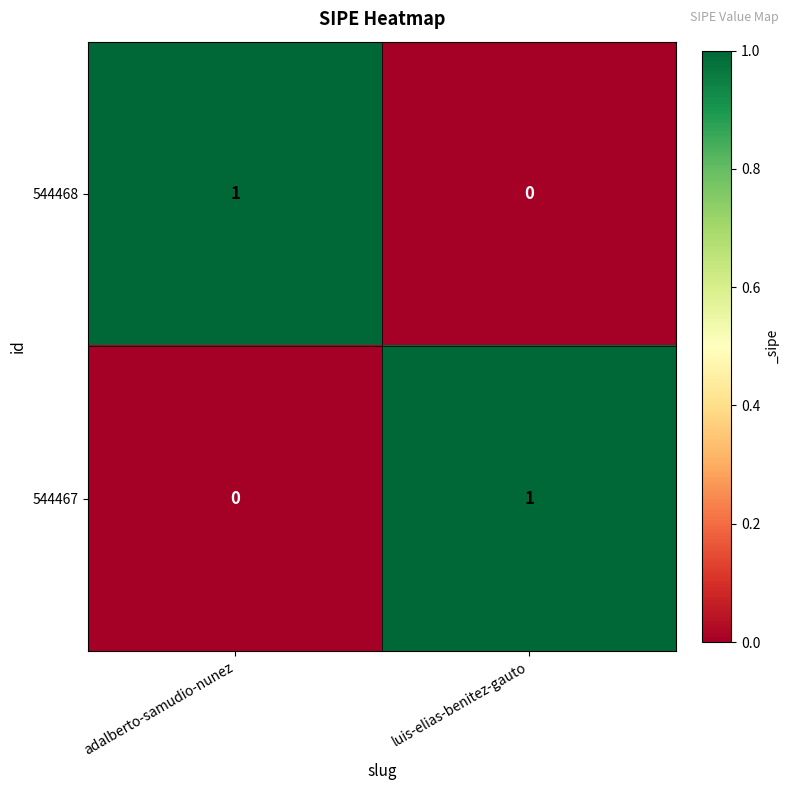

Reading left to right, list all the values displayed in this chart.

544468: 1	0
544467: 0	1